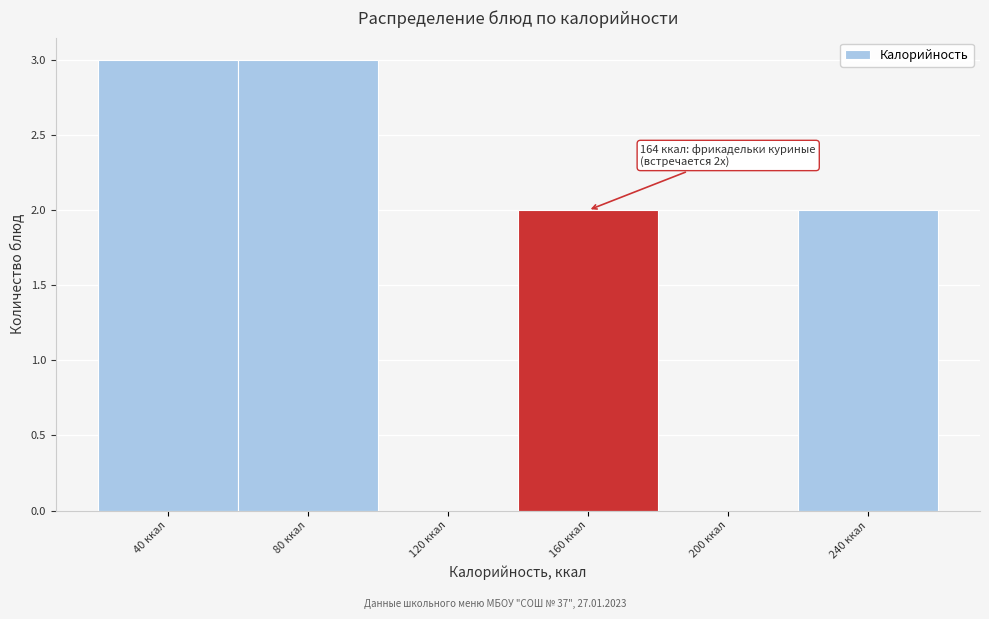

Reading left to right, what are all the values shown in this chart?

40 ккал=3	80 ккал=3	120 ккал=0	160 ккал=2	200 ккал=0	240 ккал=2